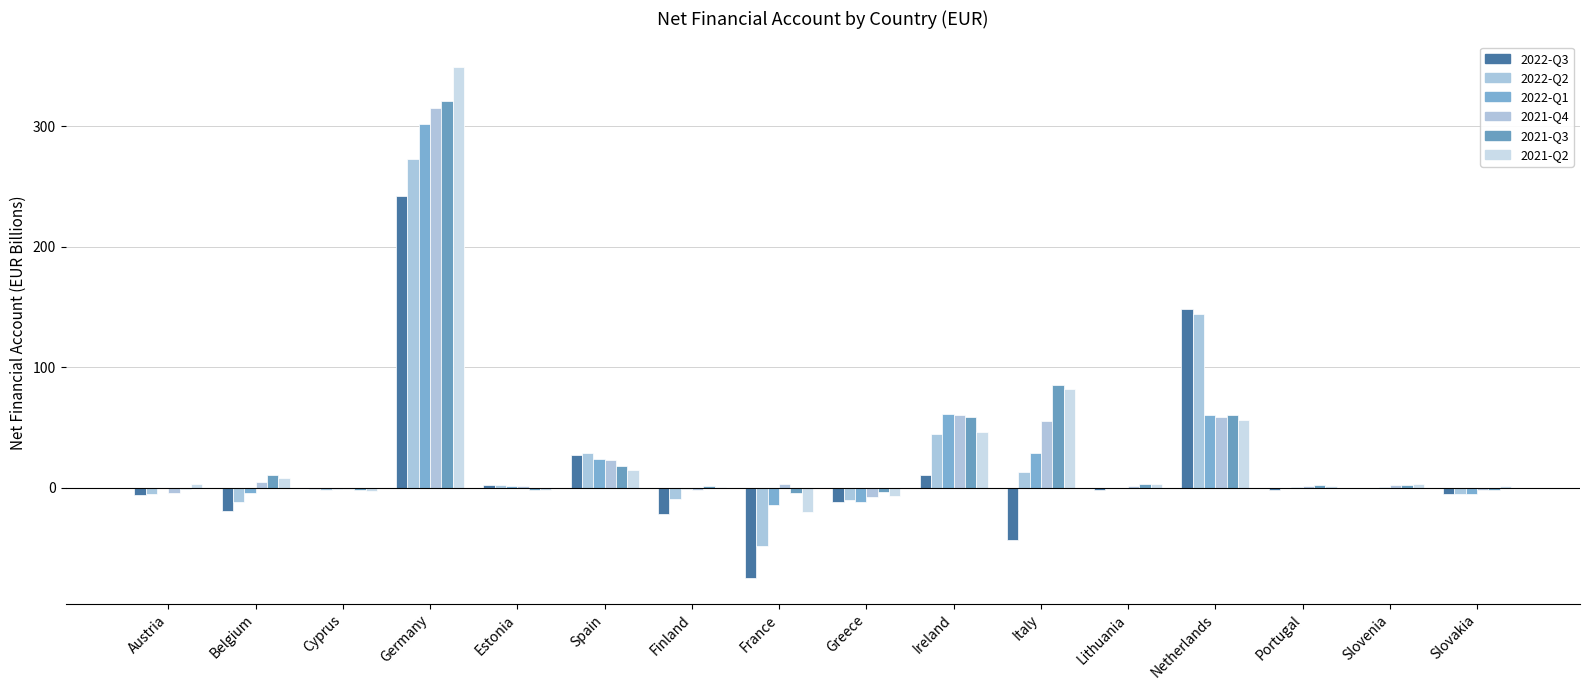

Is the value of 2022-Q2 at Slovenia greater than the value of 2021-Q4 at Cyprus?

Yes